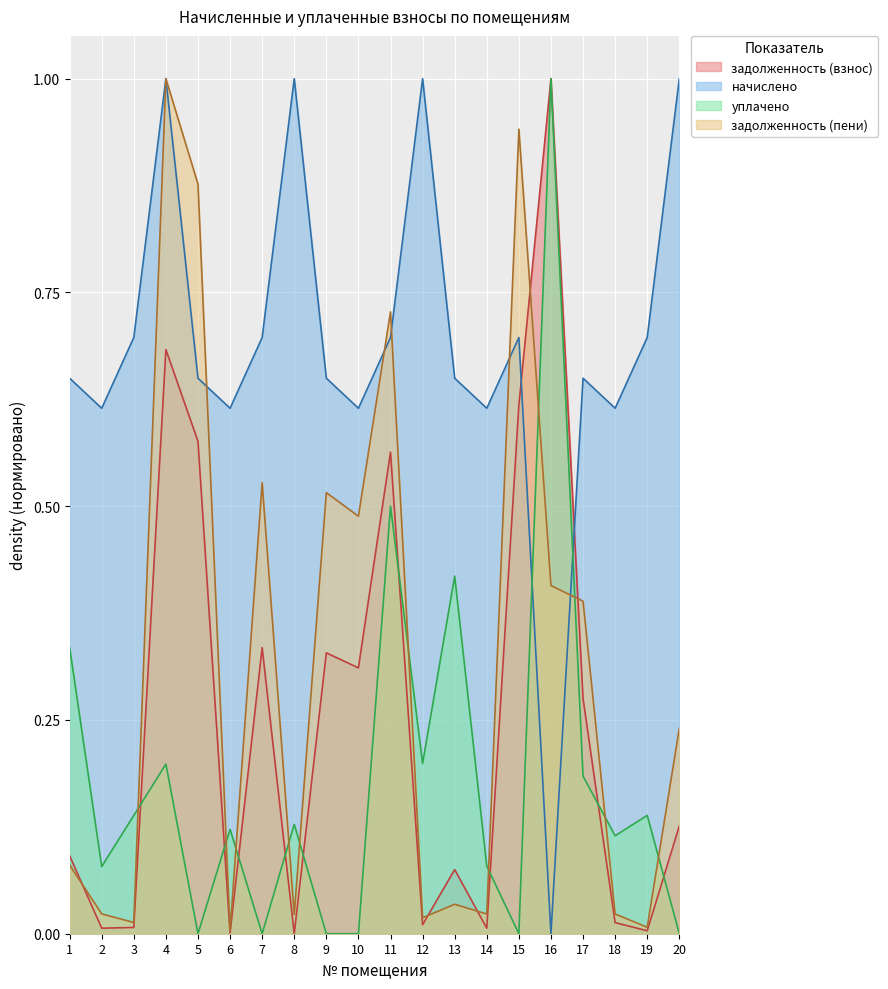

The задолженность (пени) series shows 1.1 at 11. True or false?

False